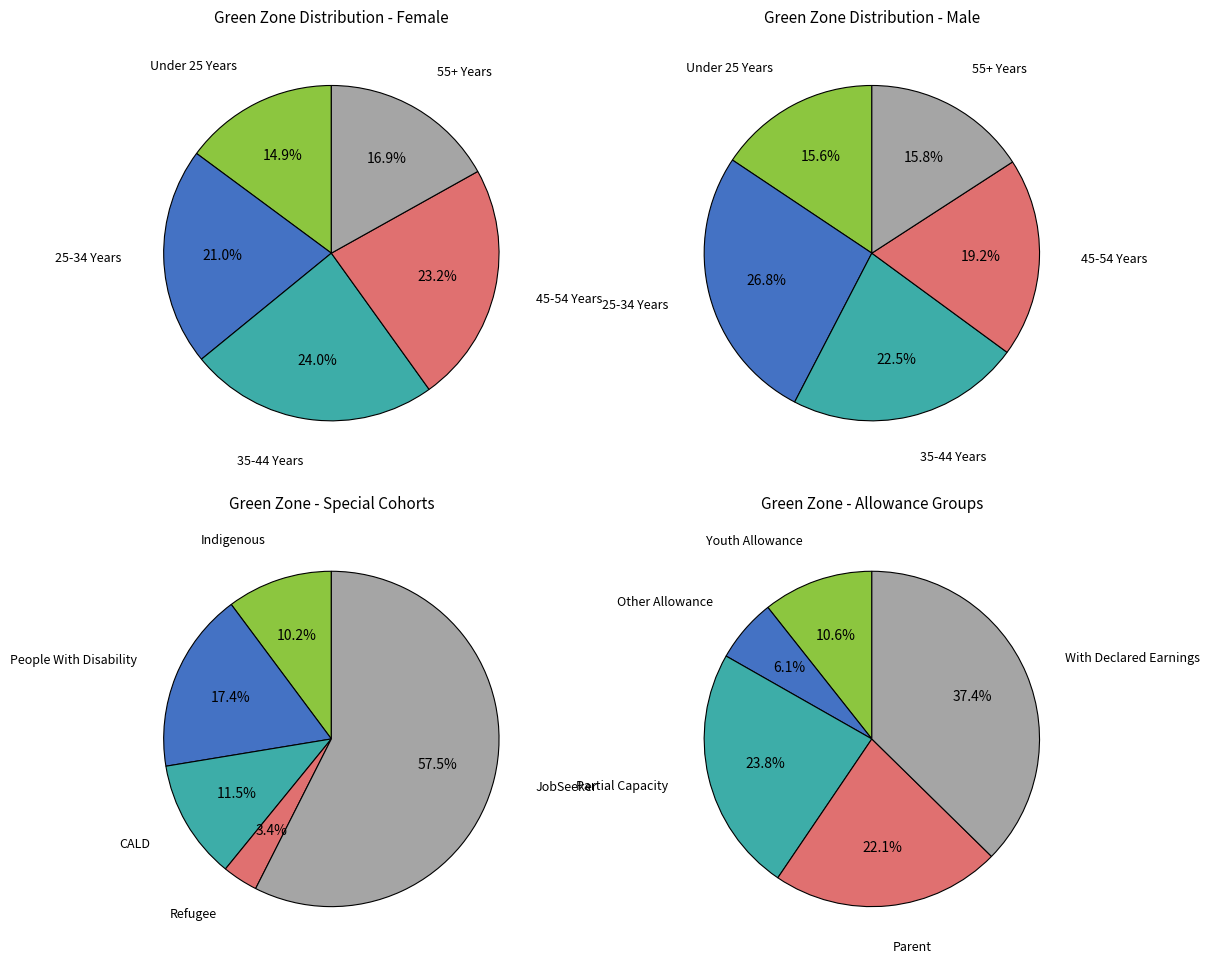

Rank the categories by value from highest to lowest.

Female: Age 35-44 Years, Female: Age 45-54 Years, Female: Age 25-34 Years, Female: Age 55+ Years, Female: Age Under 25 Years